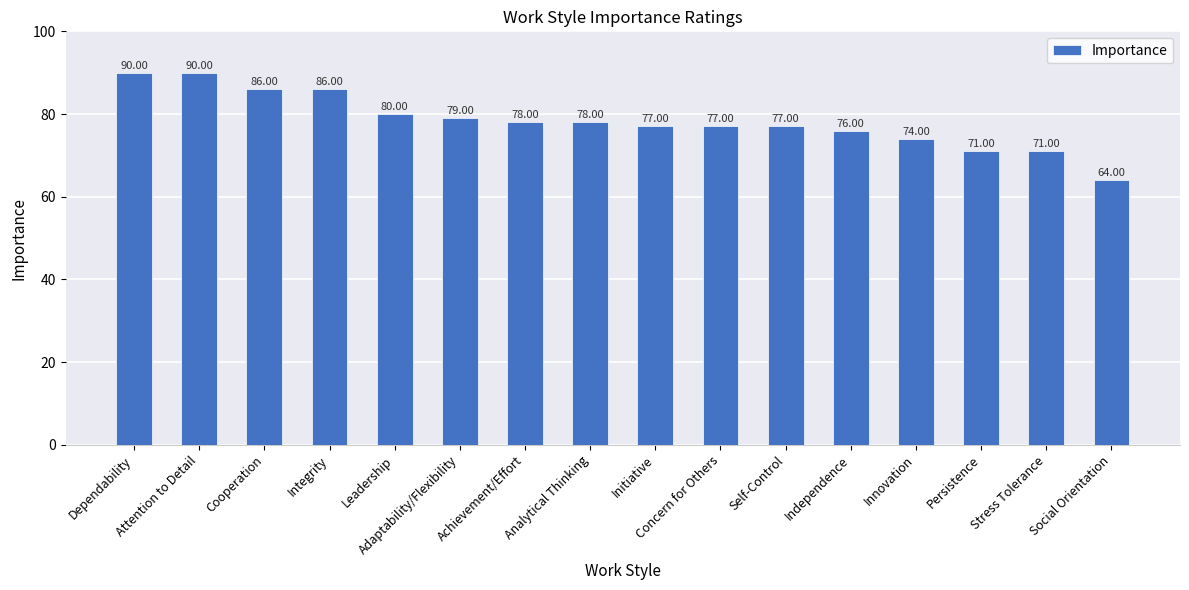

The value at Concern for Others is 104. True or false?

False